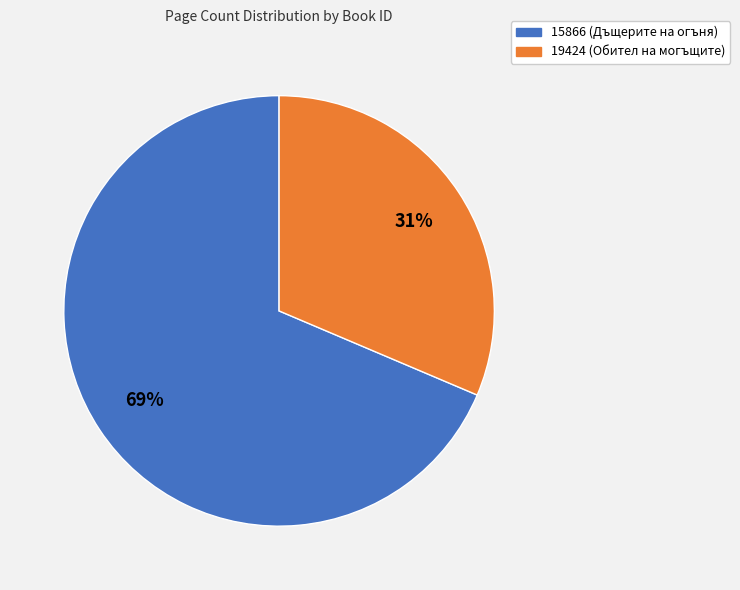

Count the number of slices in the pie.

2